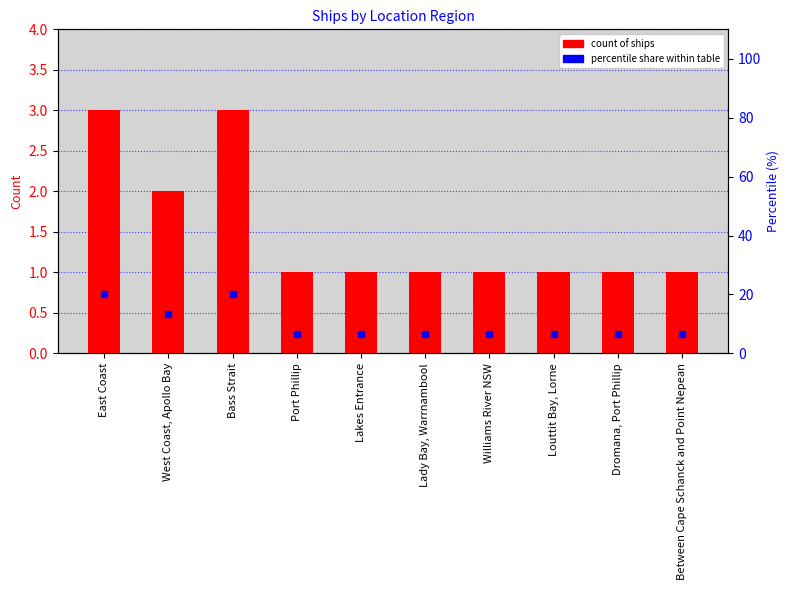

At how many categories does at least one series exceed 5?

10